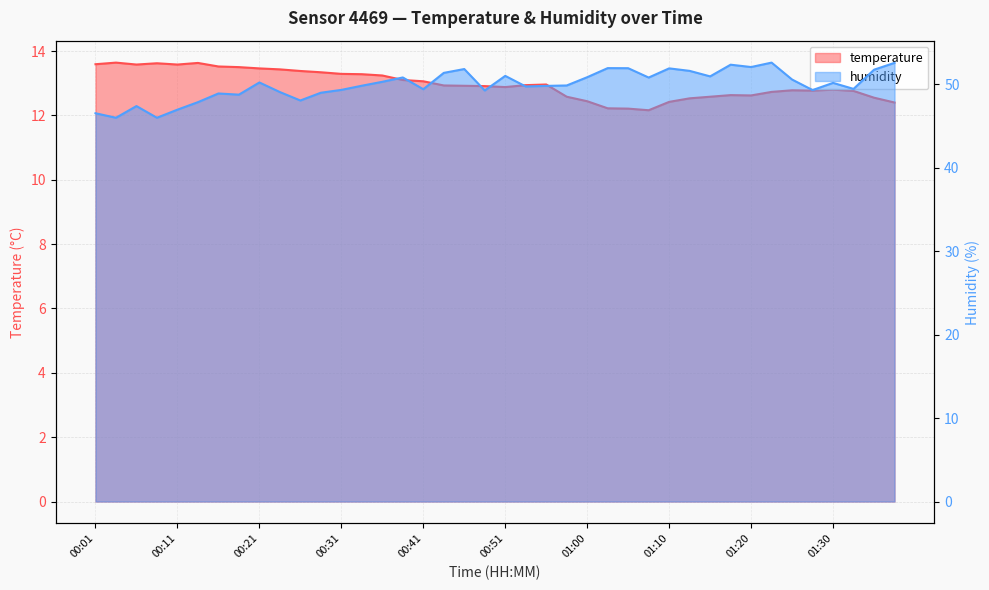

True or false: humidity and temperature cross at least once.

False